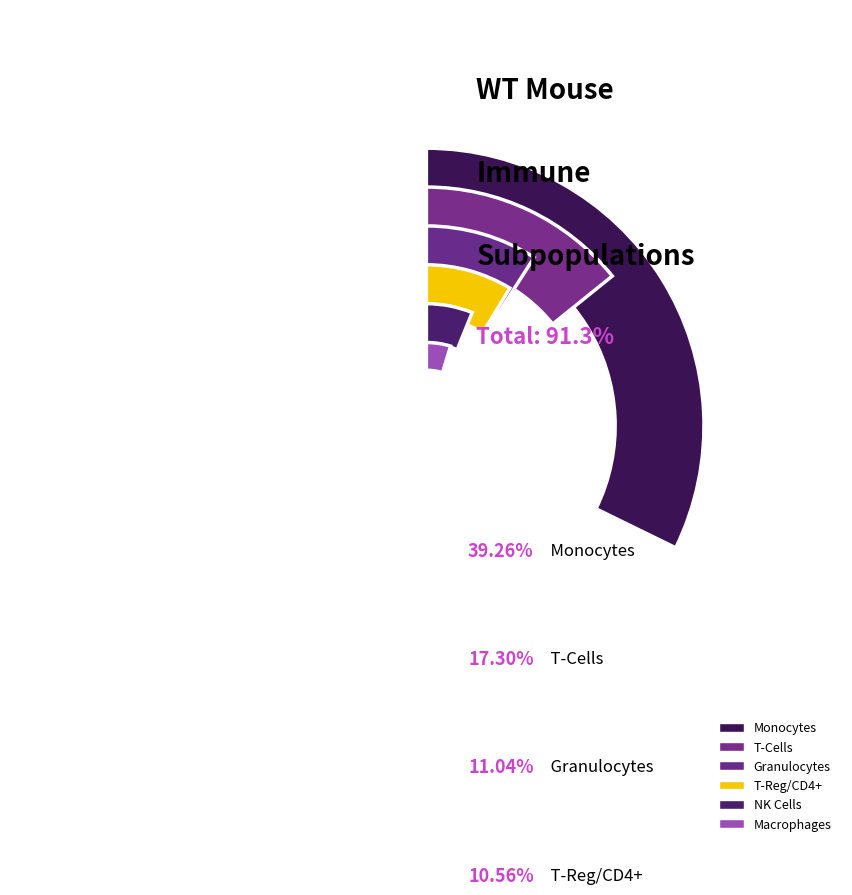

Combined, what portion of the pie is Granulocytes and T-Reg/CD4+?

23.7%